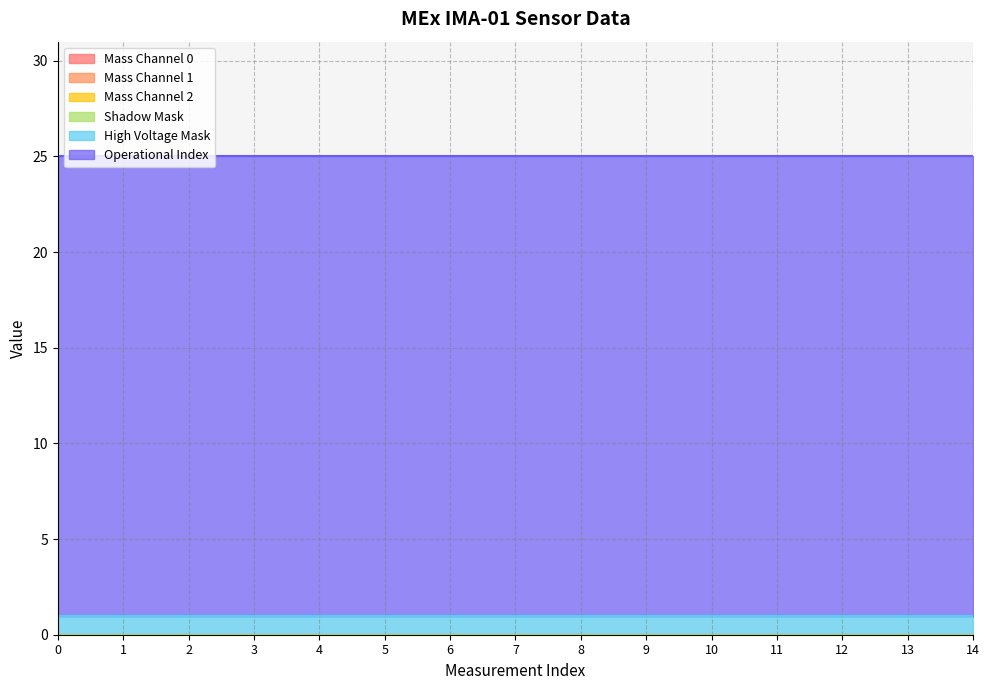

What is the sum of the Operational Index values at 14 and 8?

48